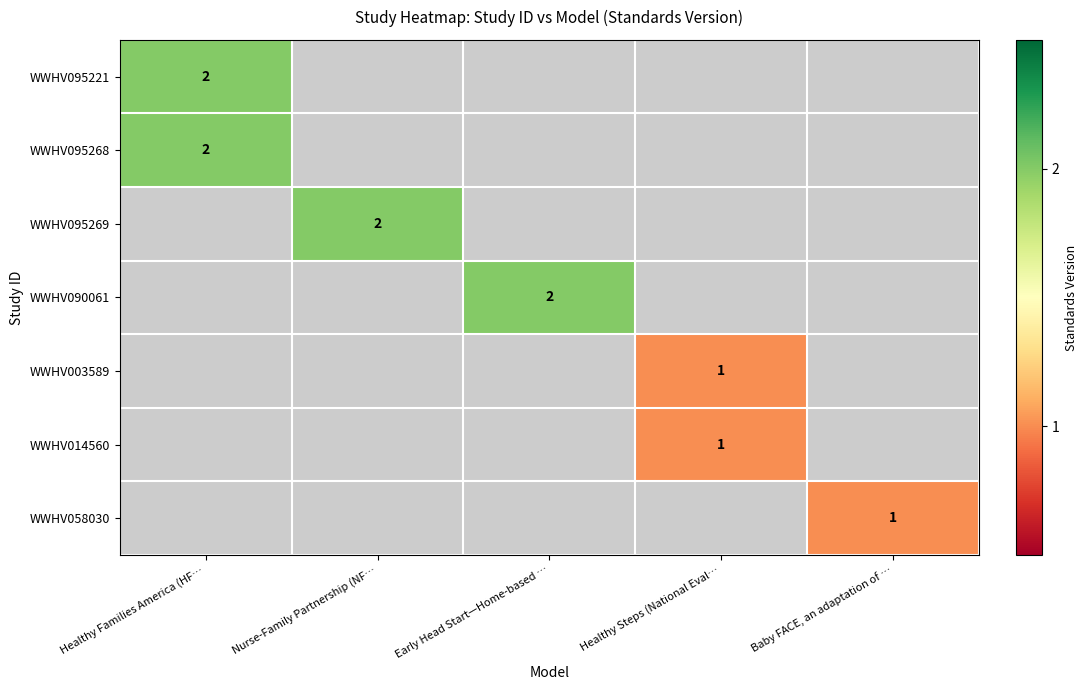

Count the number of categories in the chart.

5